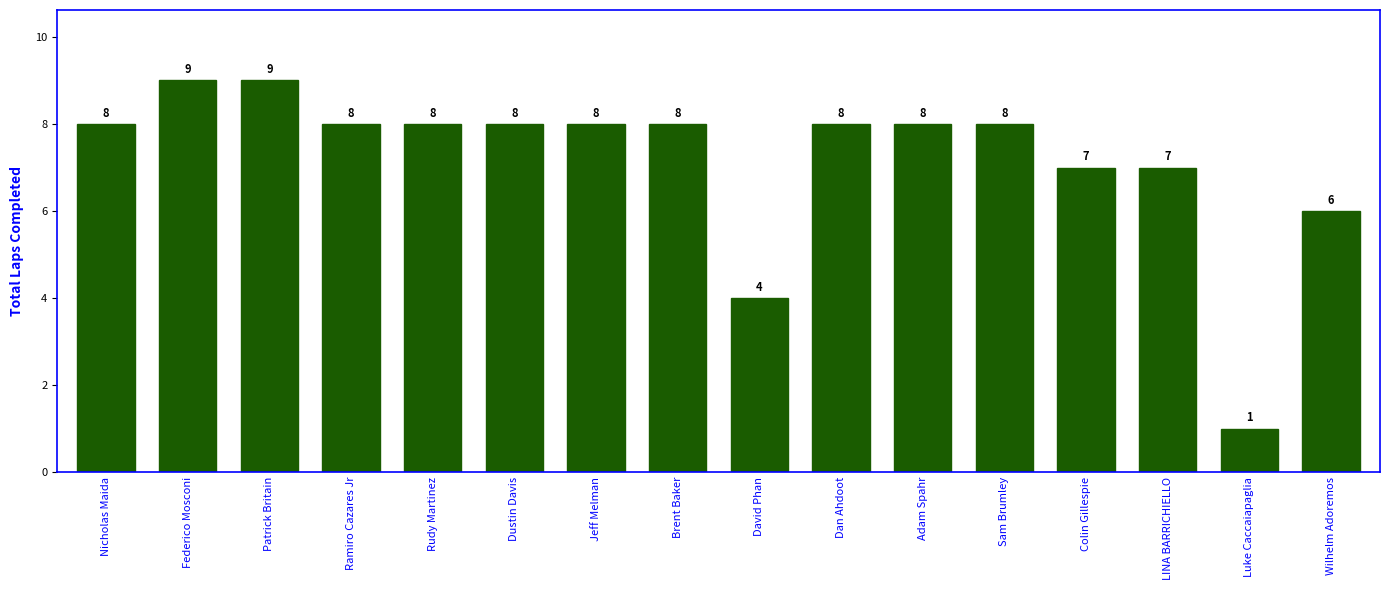

What is the label of the 8th bar from the right?

David Phan